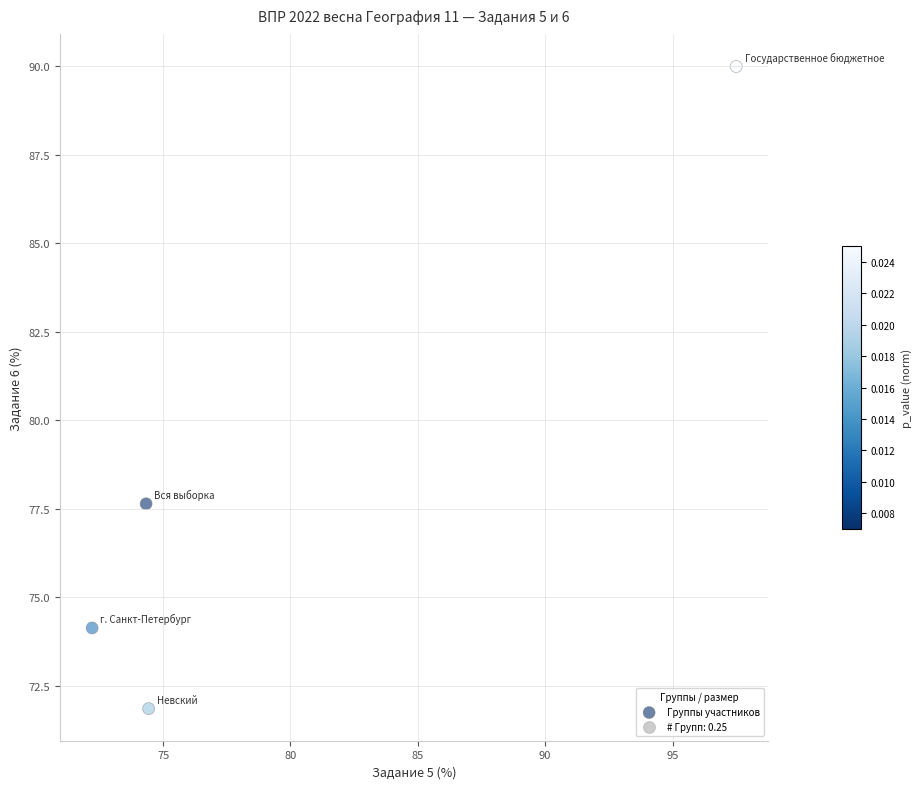

What is the range of X values (max minus min)?

25.3